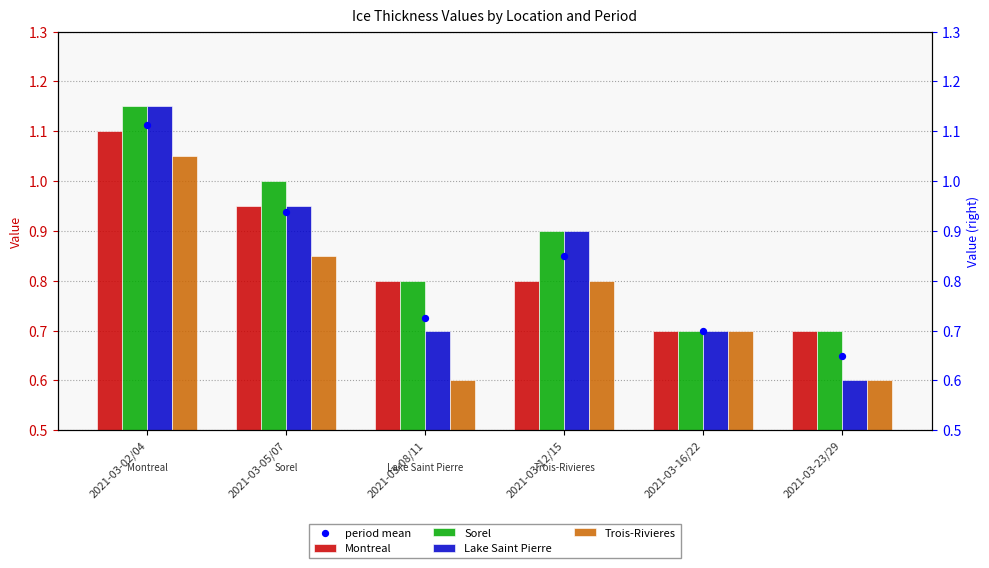

Which series contains the lowest Y value?

Lake Saint Pierre